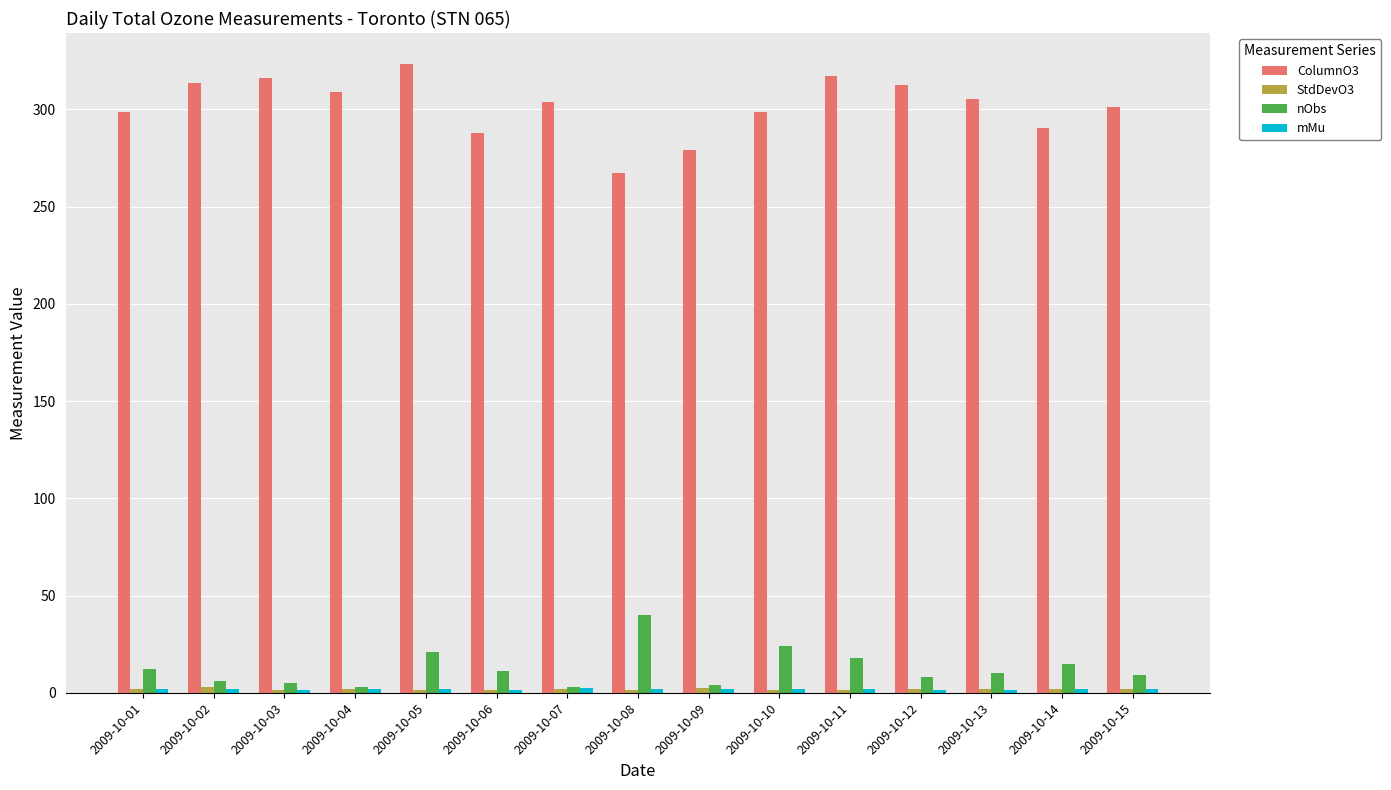

Is it true that ColumnO3 equals 308.9 at 2009-10-04?

True